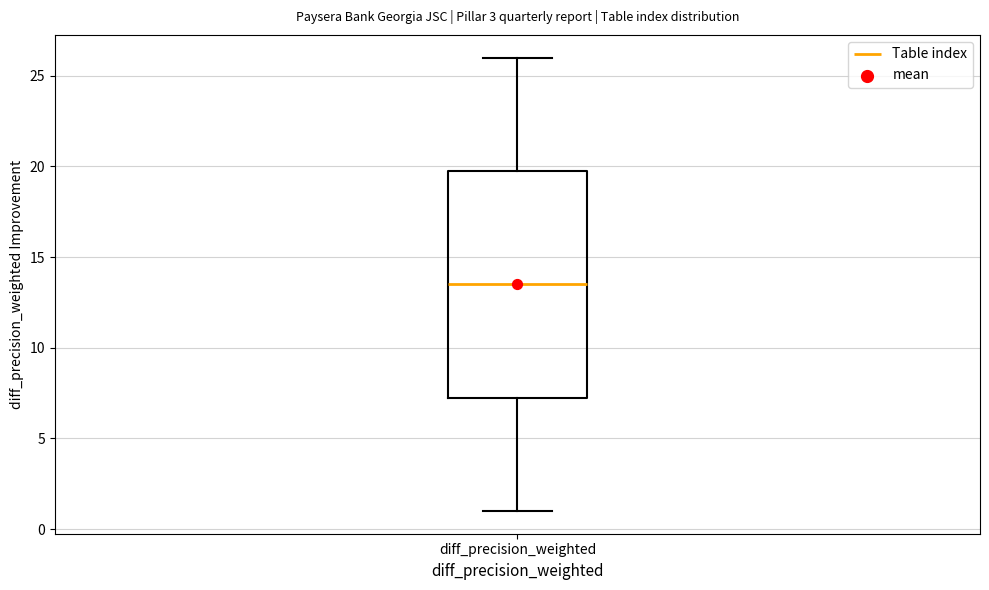

Read this box plot against the y-axis: the position of the median line, the range covered by the box, and the ends of both whiskers. The values are not printed on the chart, so give them approximately, as read against the axis.

median 13.5, box 7.5 to 20.0, whiskers 1.0 to 26.0